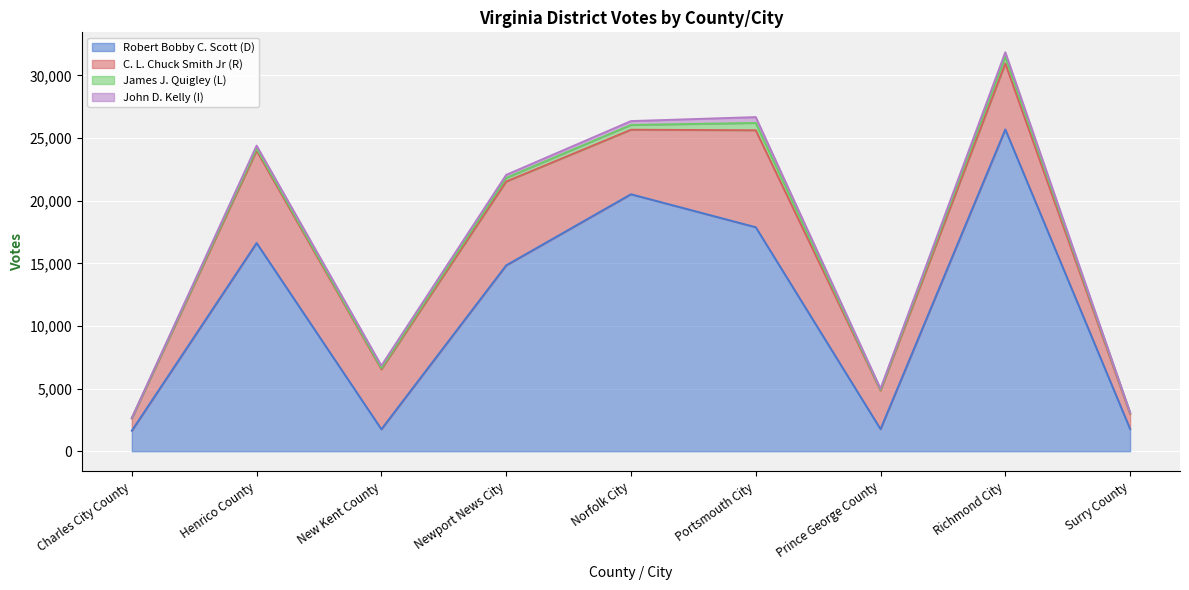

At Portsmouth City, list the series in order from largest to smallest.

Robert Bobby C. Scott (D), C. L. Chuck Smith Jr (R), James J. Quigley (L), John D. Kelly (I)